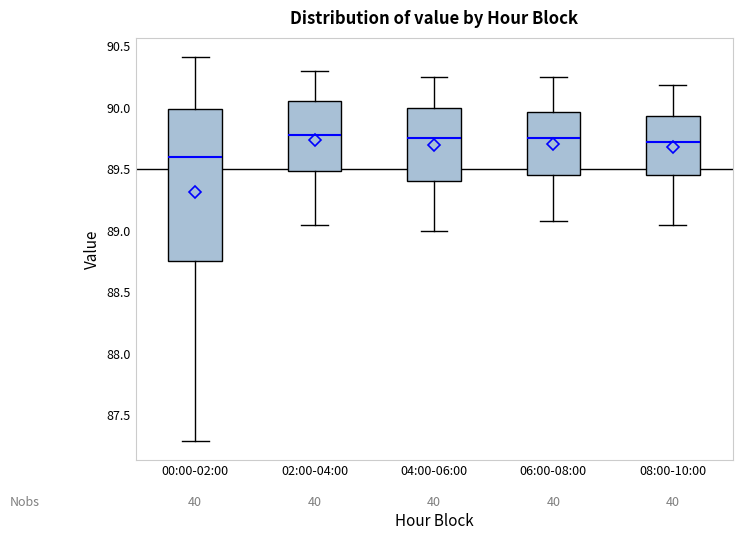

Reading left to right, transcribe this box plot: for each box, give where its median line is, the range the box spans, and where its two whiskers end, as read against the y-axis. The values are not printed on the chart, so give them approximately, as read against the axis.

00:00-02:00: median 89.60, box 88.75 to 90.00, whiskers 87.30 to 90.40
02:00-04:00: median 89.80, box 89.50 to 90.05, whiskers 89.05 to 90.30
04:00-06:00: median 89.75, box 89.40 to 90.00, whiskers 89.00 to 90.25
06:00-08:00: median 89.75, box 89.45 to 89.95, whiskers 89.10 to 90.25
08:00-10:00: median 89.70, box 89.45 to 89.95, whiskers 89.05 to 90.20